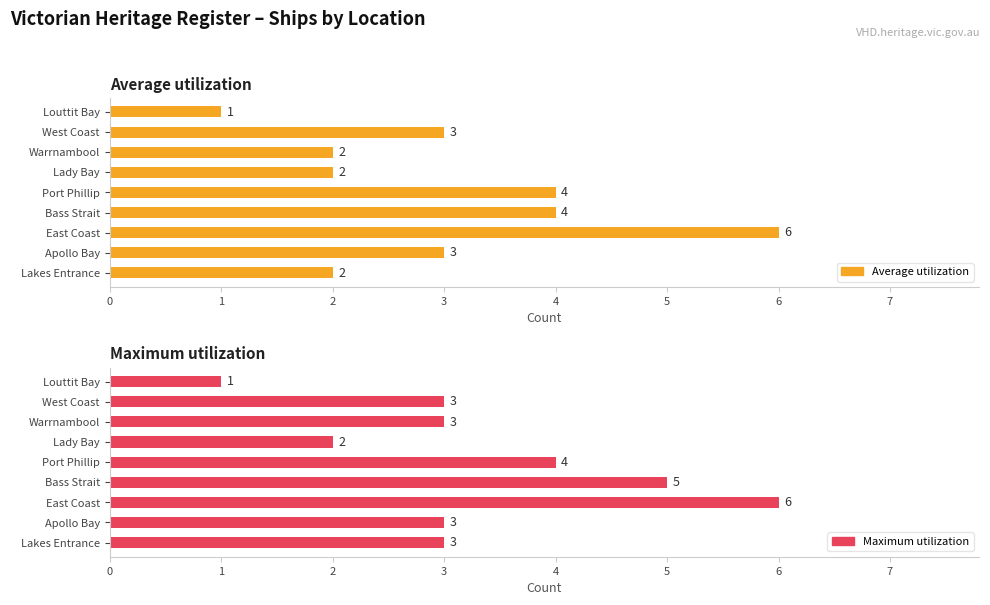

At how many categories does at least one series exceed 3?

3